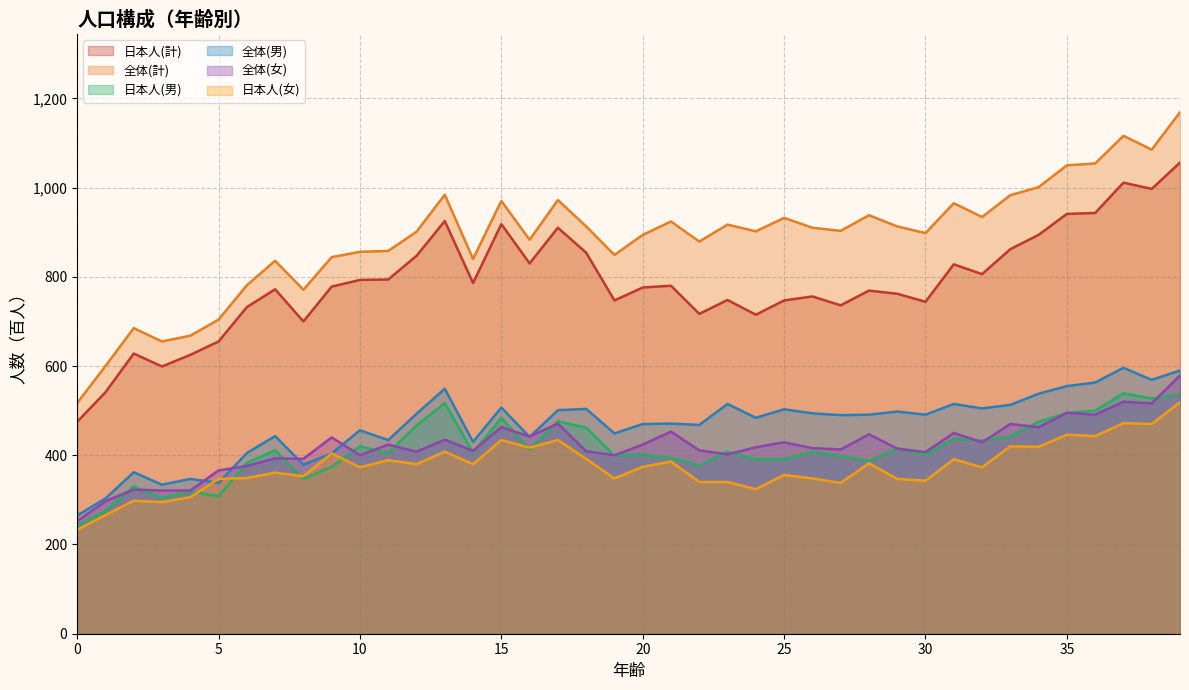

Between 10 and 45, which series saw the biggest shift?

全体(計)